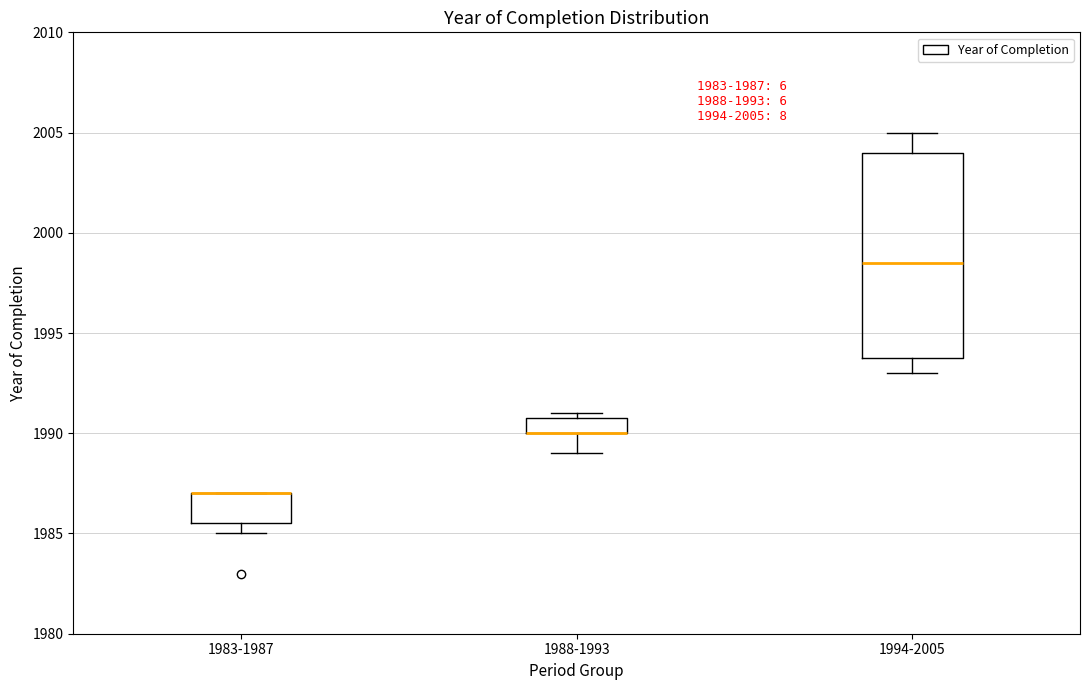

Comparing the boxes themselves (not the whiskers), which one is the tallest?

1994-2005